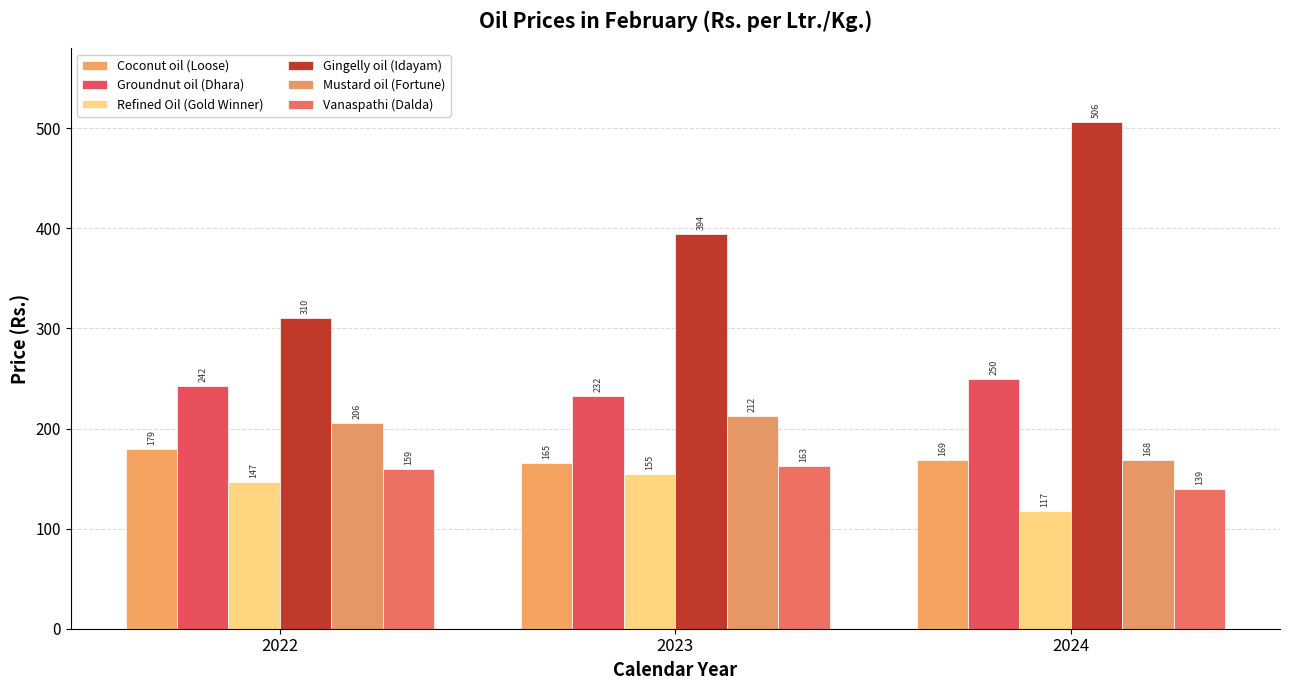

At which label is Gingelly oil (Idayam) closest to 408?

2023